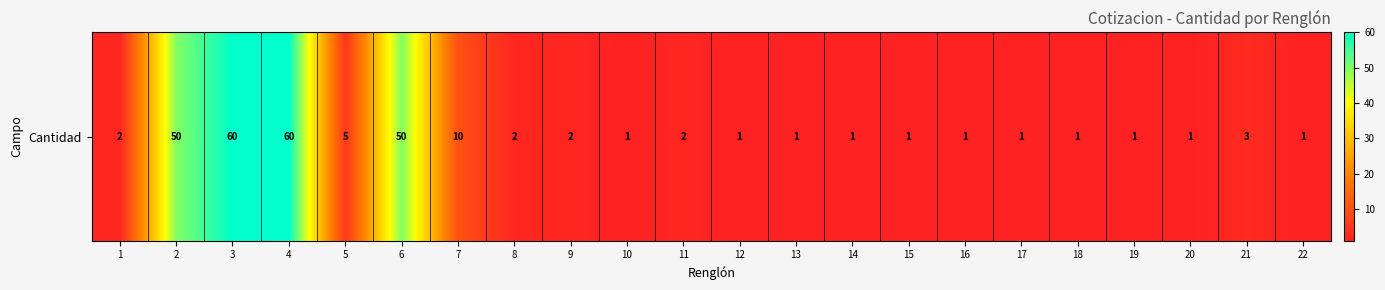

Reading left to right, what are all the values shown in this chart?

1=2	2=50	3=60	4=60	5=5	6=50	7=10	8=2	9=2	10=1	11=2	12=1	13=1	14=1	15=1	16=1	17=1	18=1	19=1	20=1	21=3	22=1